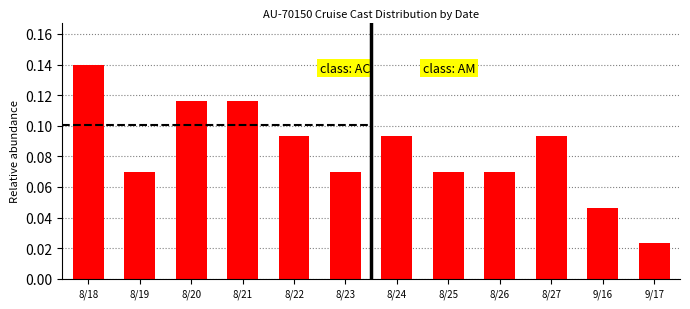

Which category has the highest value across all series?

8/18